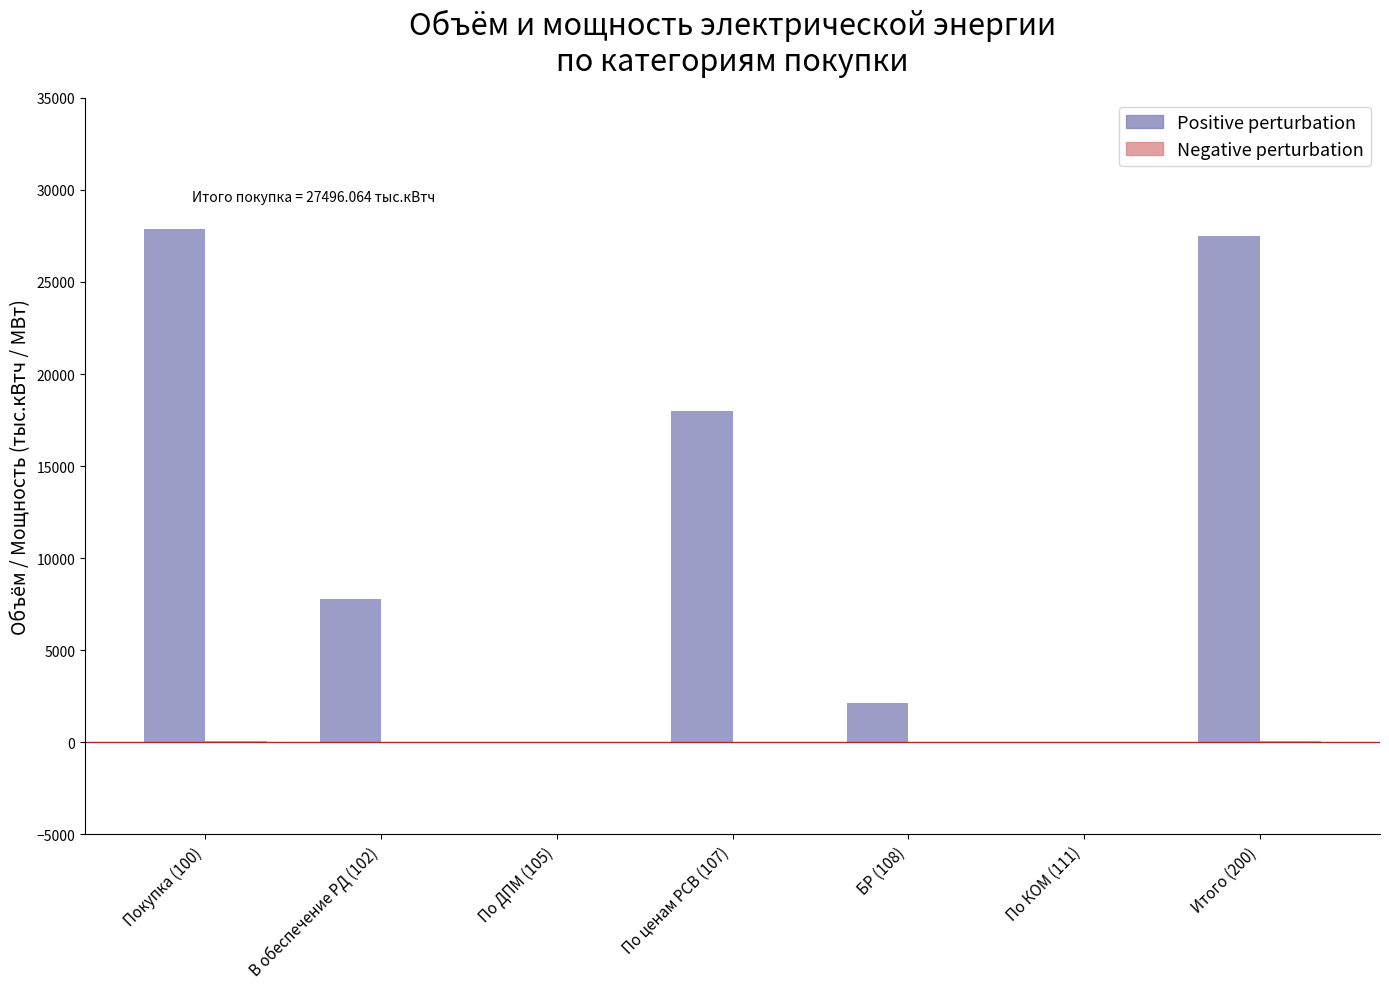

What is the maximum value for Positive perturbation?

27879.8